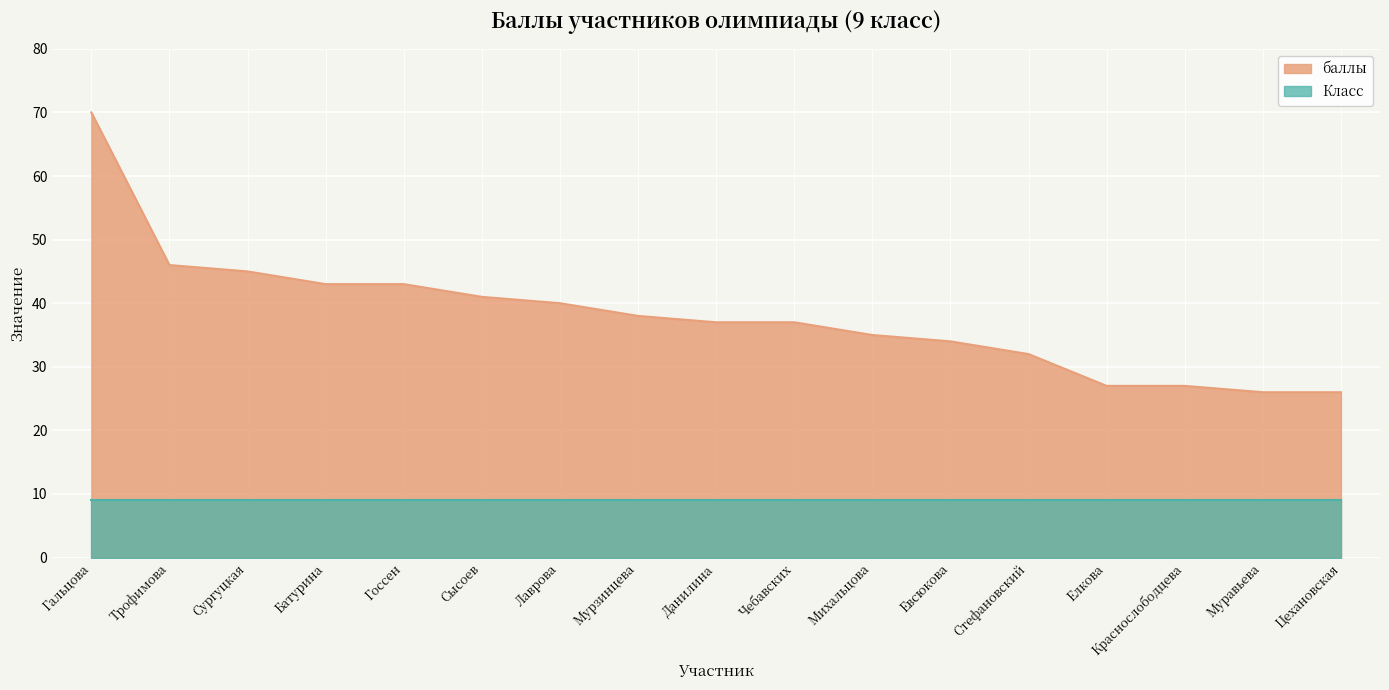

Count the number of data series in this chart.

2